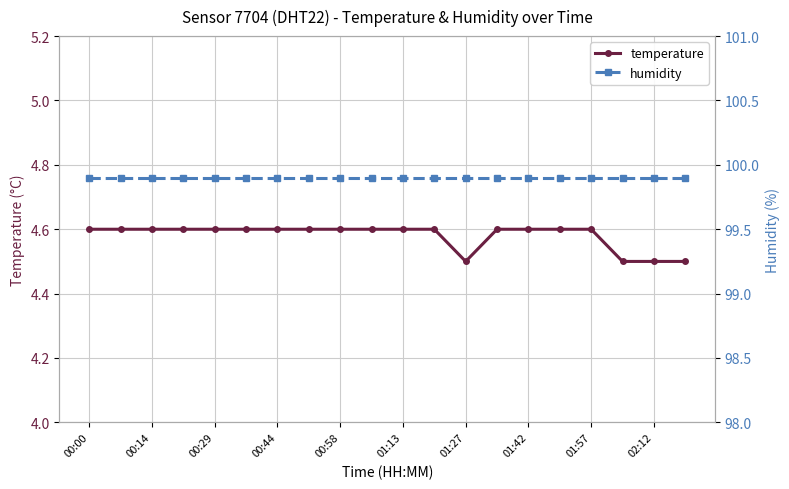

Rank the series by their maximum value, from highest to lowest.

humidity, temperature